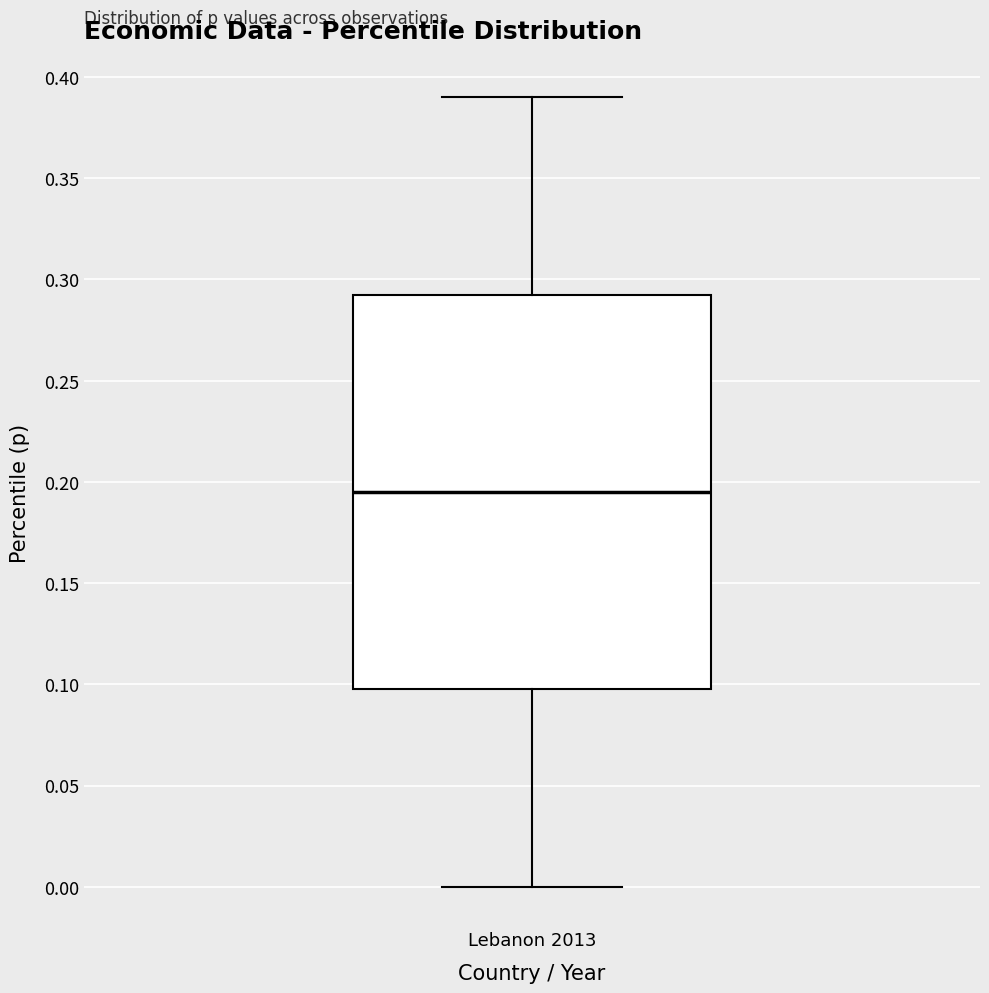

Read this box plot against the y-axis: the position of the median line, the range covered by the box, and the ends of both whiskers. The values are not printed on the chart, so give them approximately, as read against the axis.

median 0.195, box 0.100 to 0.295, whiskers 0.000 to 0.390